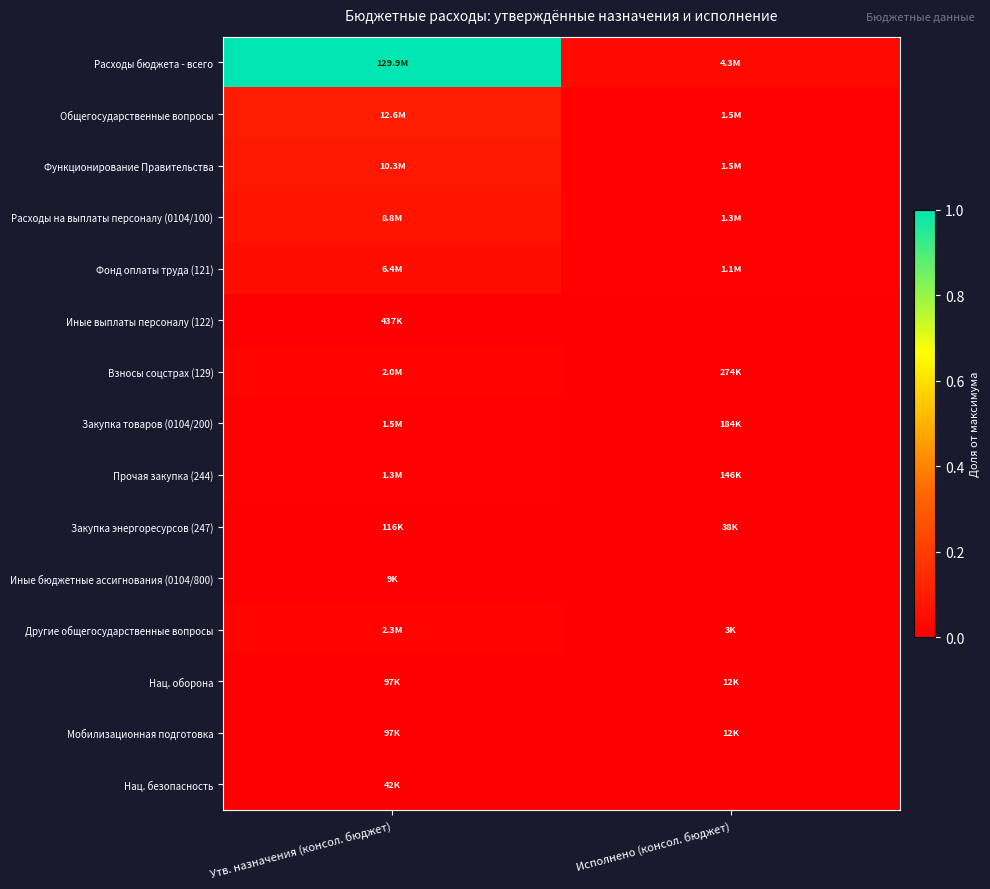

Rank the series at Утв. назначения (консол. бюджет) from highest to lowest value.

Расходы бюджета - всего, Общегосударственные вопросы, Функционирование Правительства, Расходы на выплаты персоналу (0104/100), Фонд оплаты труда (121), Другие общегосударственные вопросы, Взносы соцстрах (129), Закупка товаров (0104/200), Прочая закупка (244), Иные выплаты персоналу (122), Закупка энергоресурсов (247), Нац. оборона, Мобилизационная подготовка, Нац. безопасность, Иные бюджетные ассигнования (0104/800)